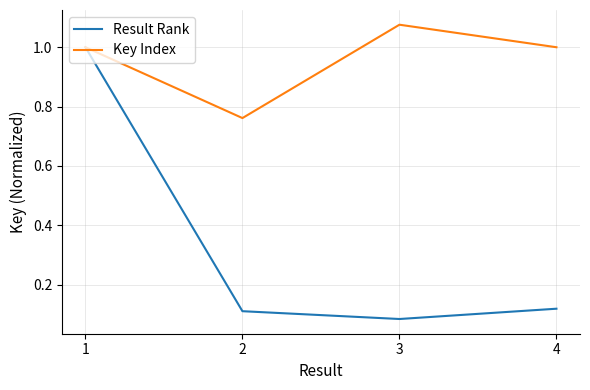

What is the spread (max minus min) of values at 3?

1.0